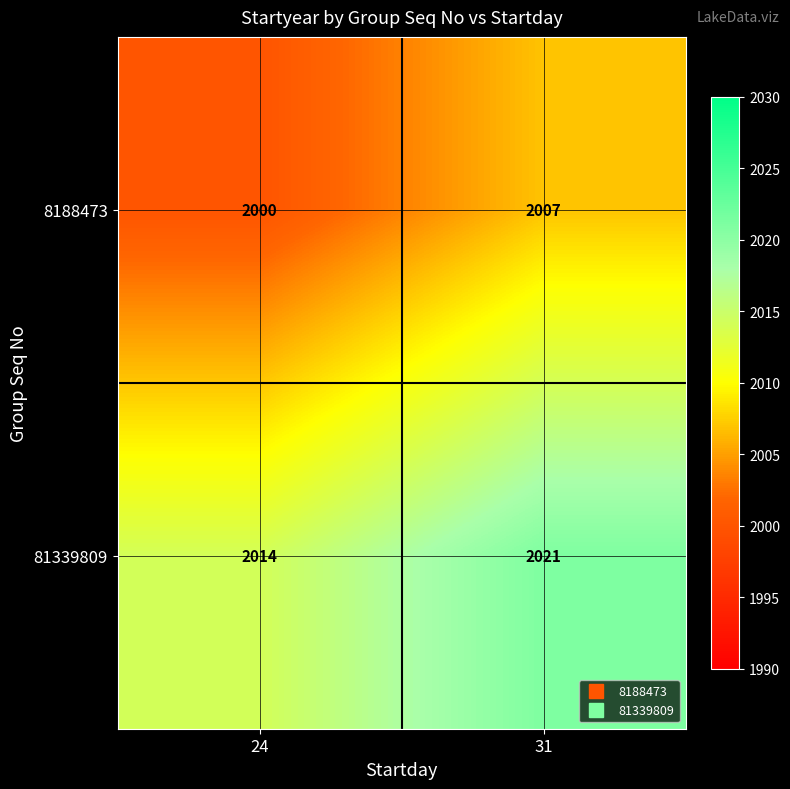

What is the total value across all series at 31?

4028